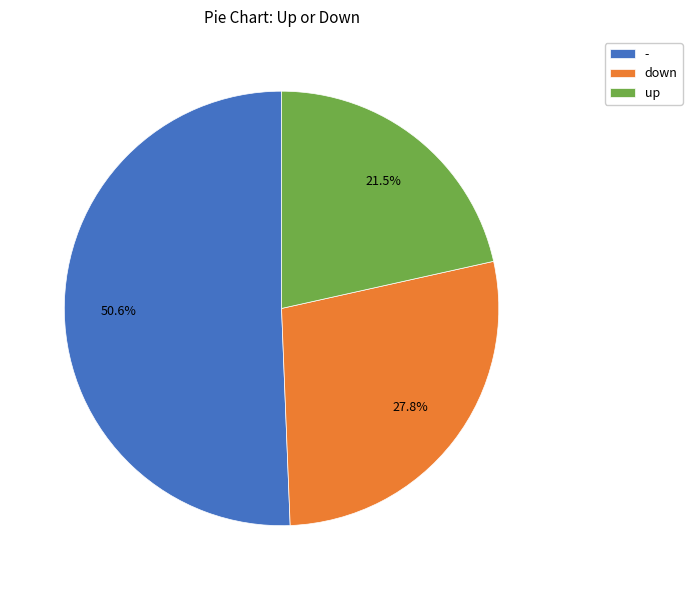

What is the ratio of the value at - to the value at down?

1.8